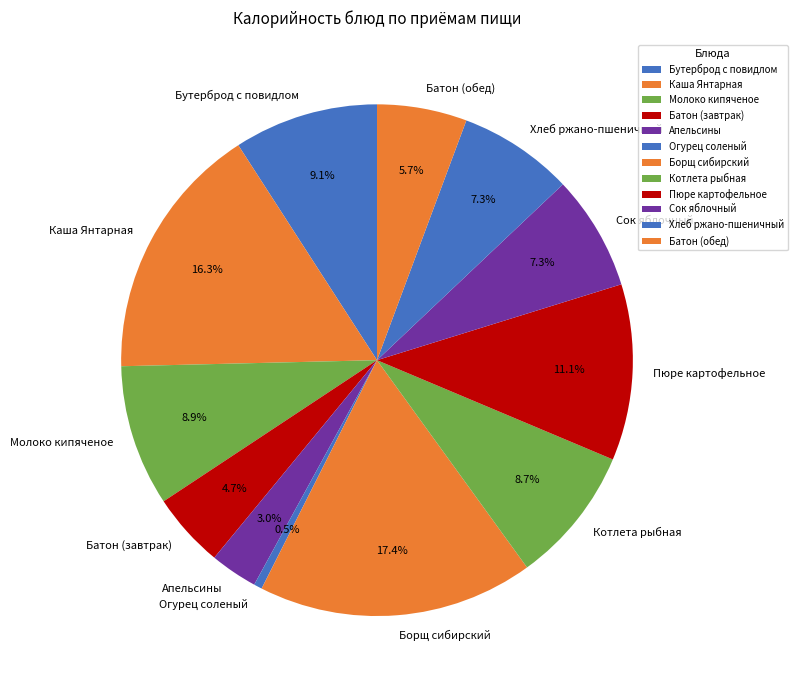

Which slice is the smallest?

Огурец соленый